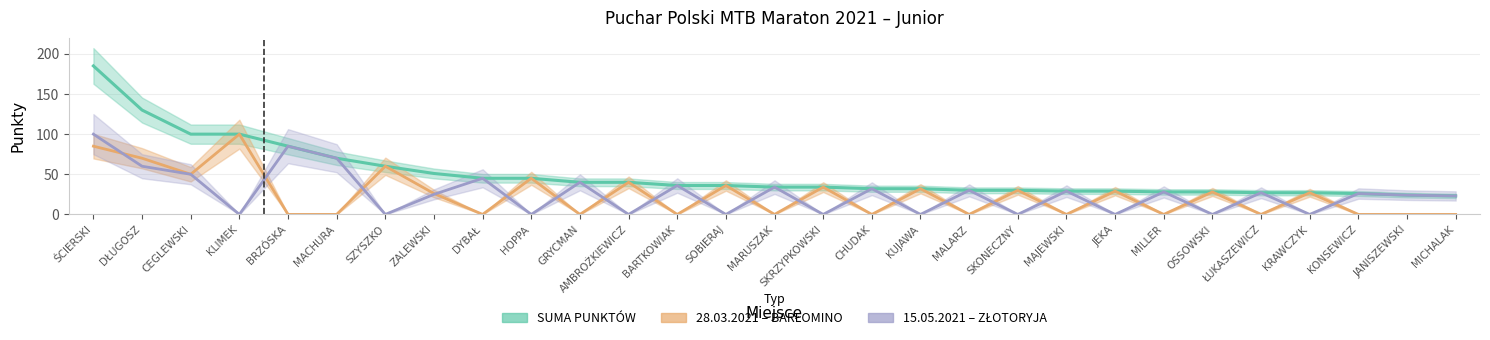

Which series changed the most between SOBIERAJ and MILLER?

28.03.2021 – BARŁOMINO